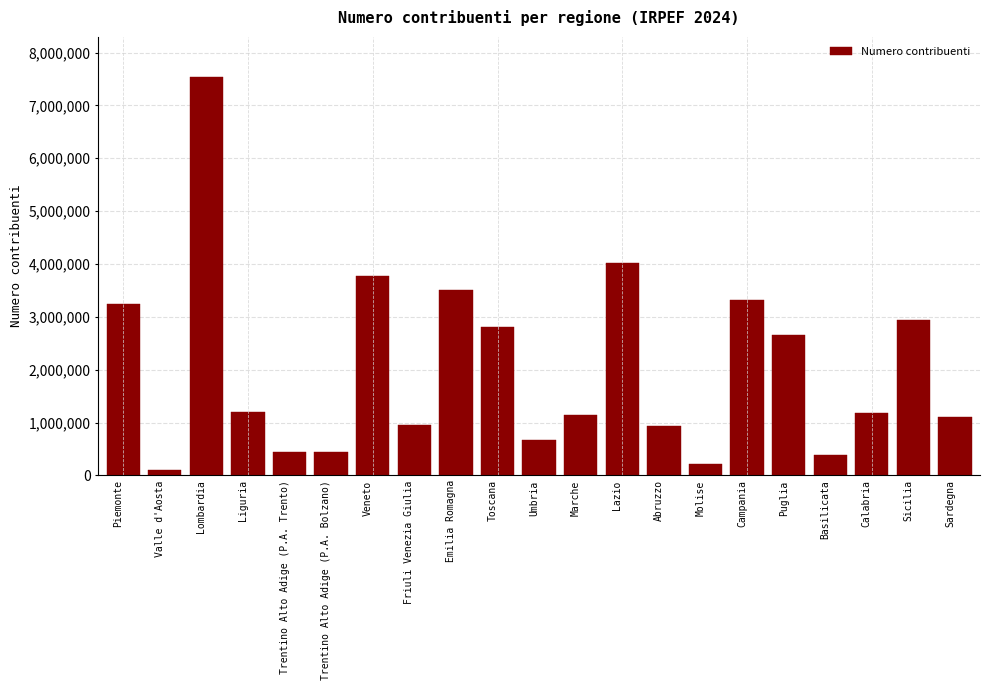

Read the value at Friuli Venezia Giulia.

955028